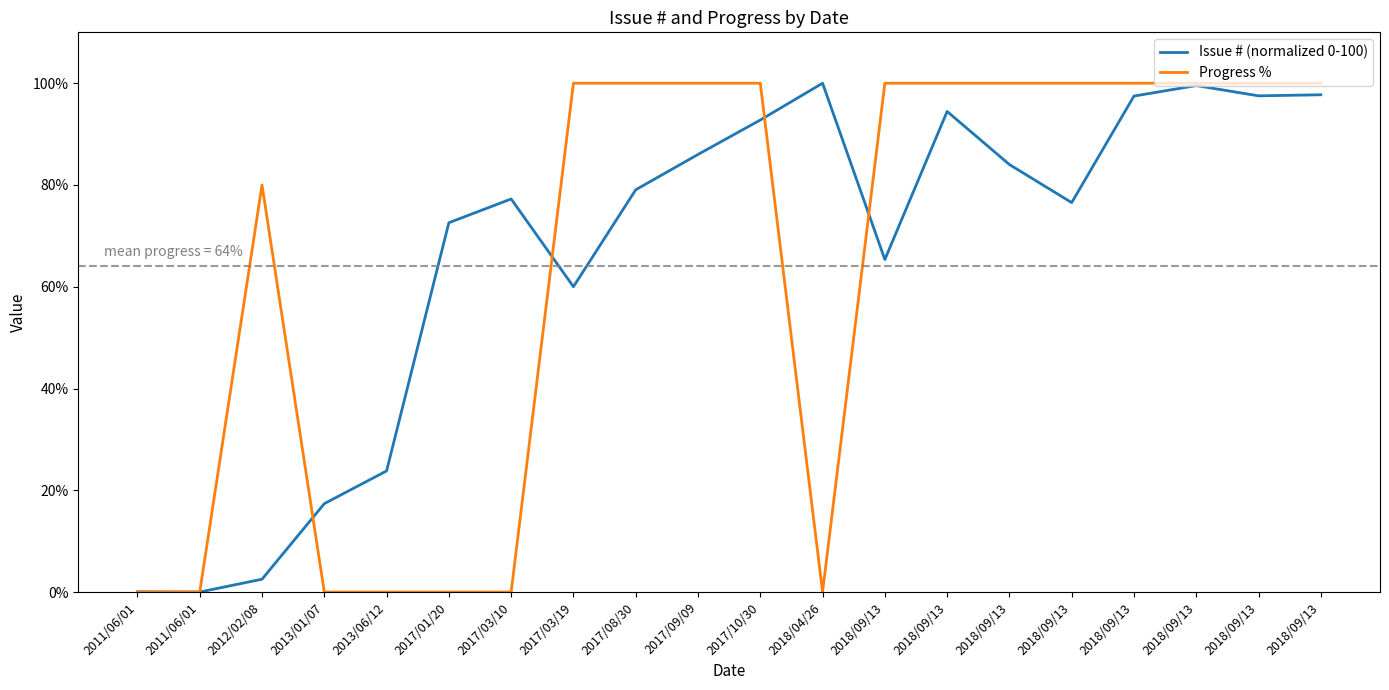

Does the chart display data point markers on the line(s)?

No